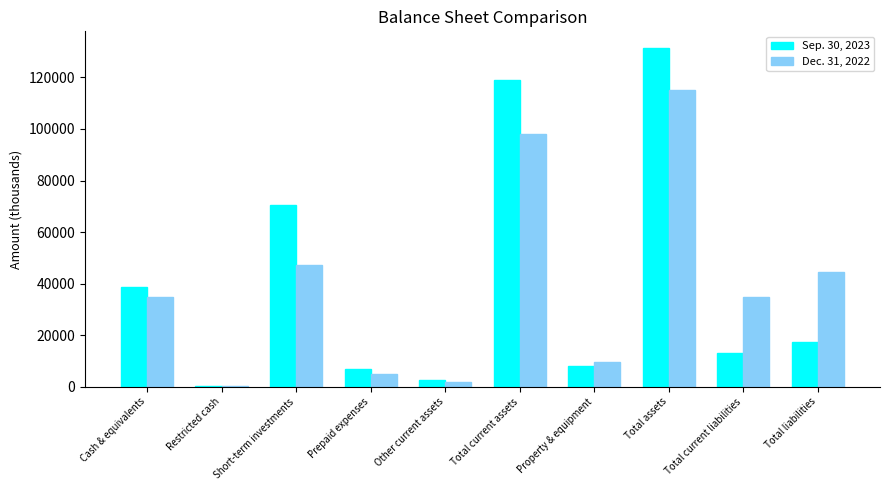

Between Cash & equivalents and Total assets, which series saw the biggest shift?

Sep. 30, 2023